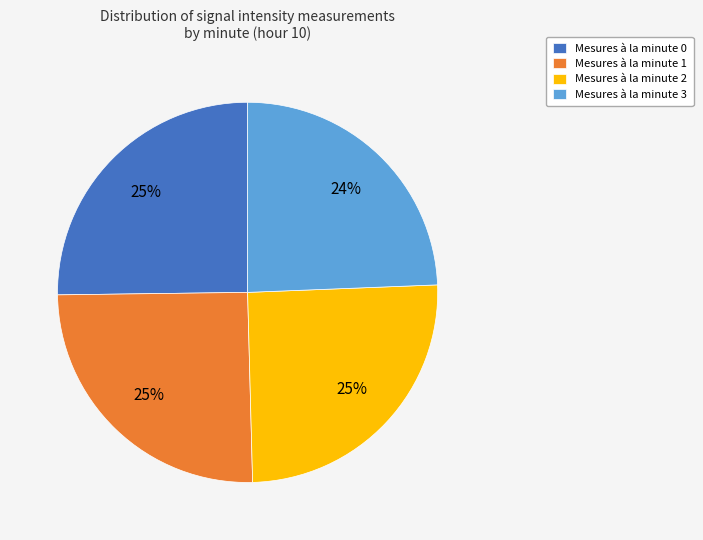

What is the ratio of the value at Mesures à la minute 1 to the value at Mesures à la minute 0?

1.0